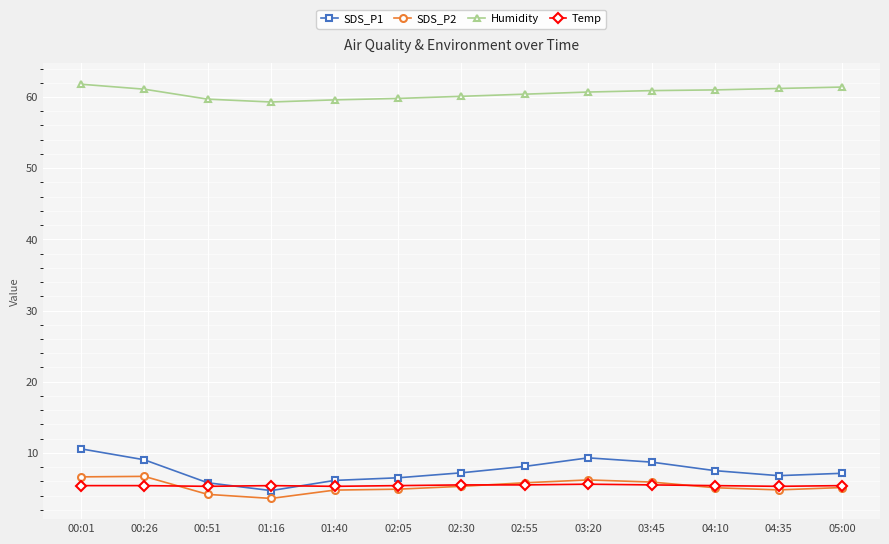

Which series has the largest total across all categories?

Humidity